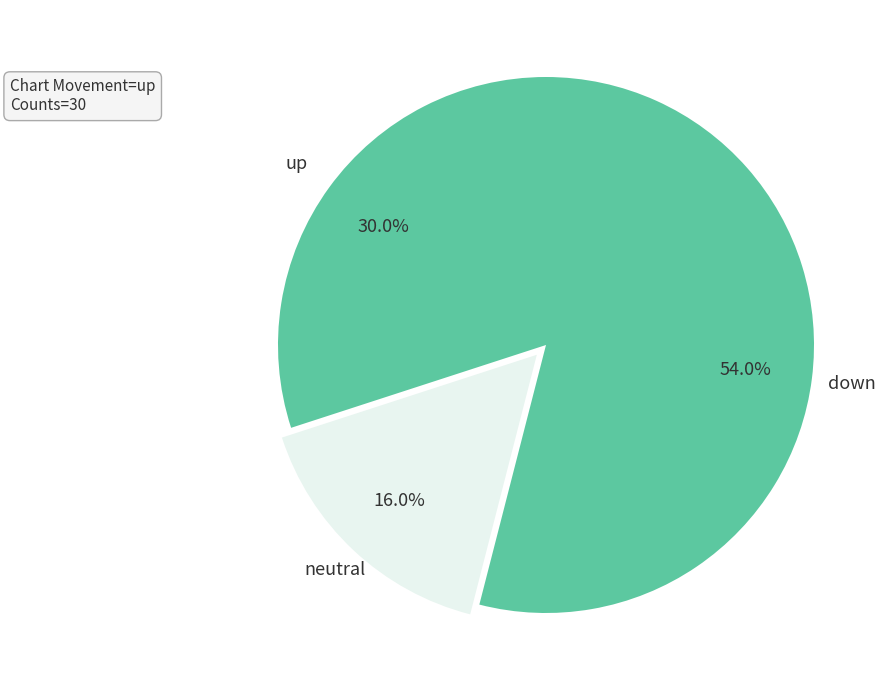

Approximately how many times larger is the value at down compared to up?

1.8